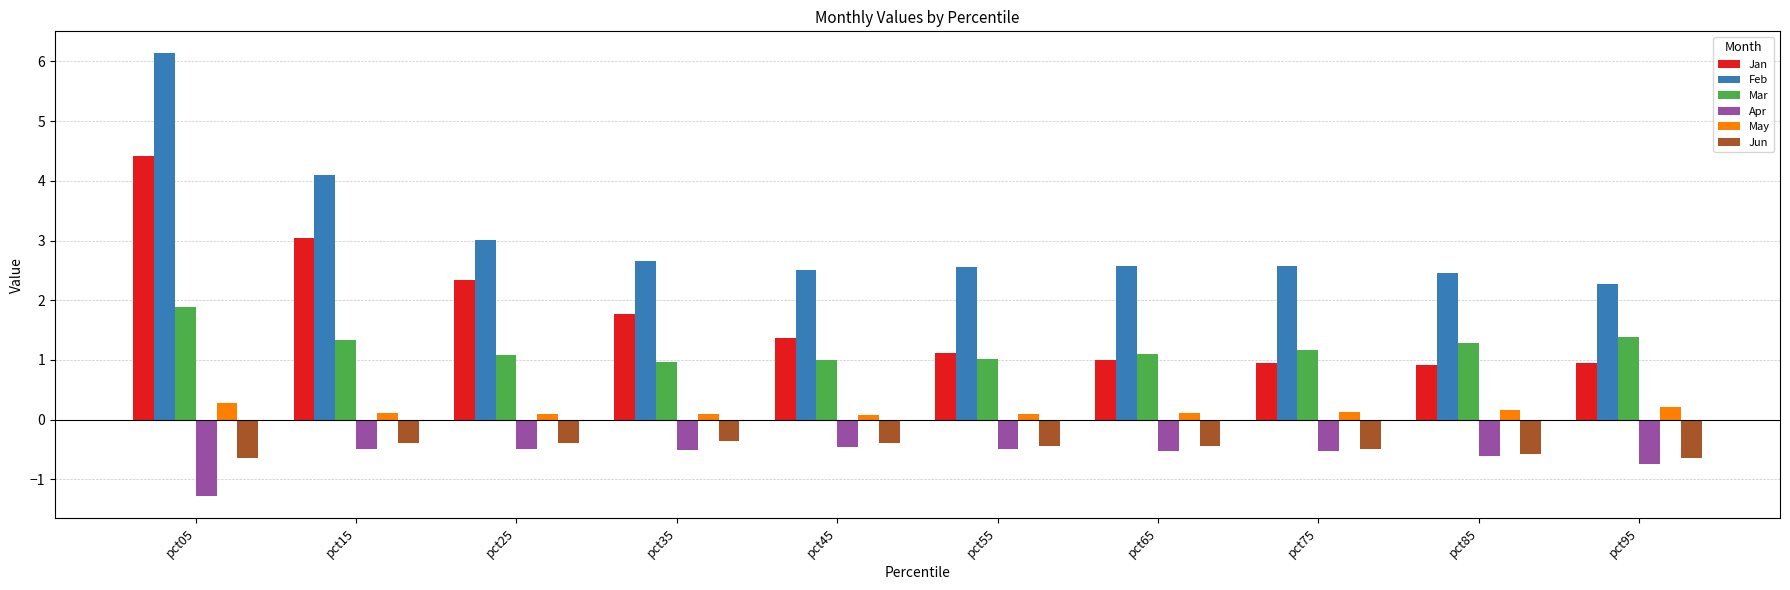

At which category is the sum across all series the highest?

pct05